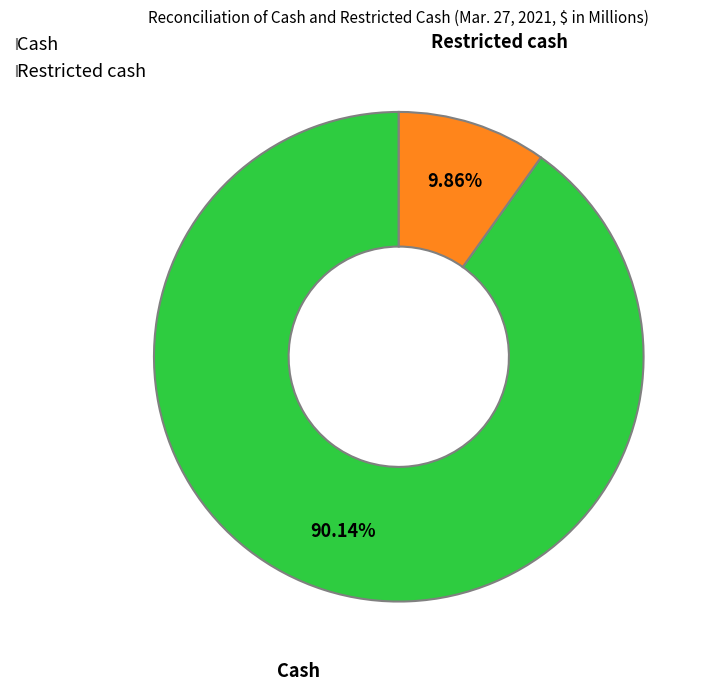

What percentage do Cash and Restricted cash together represent?

100.0%